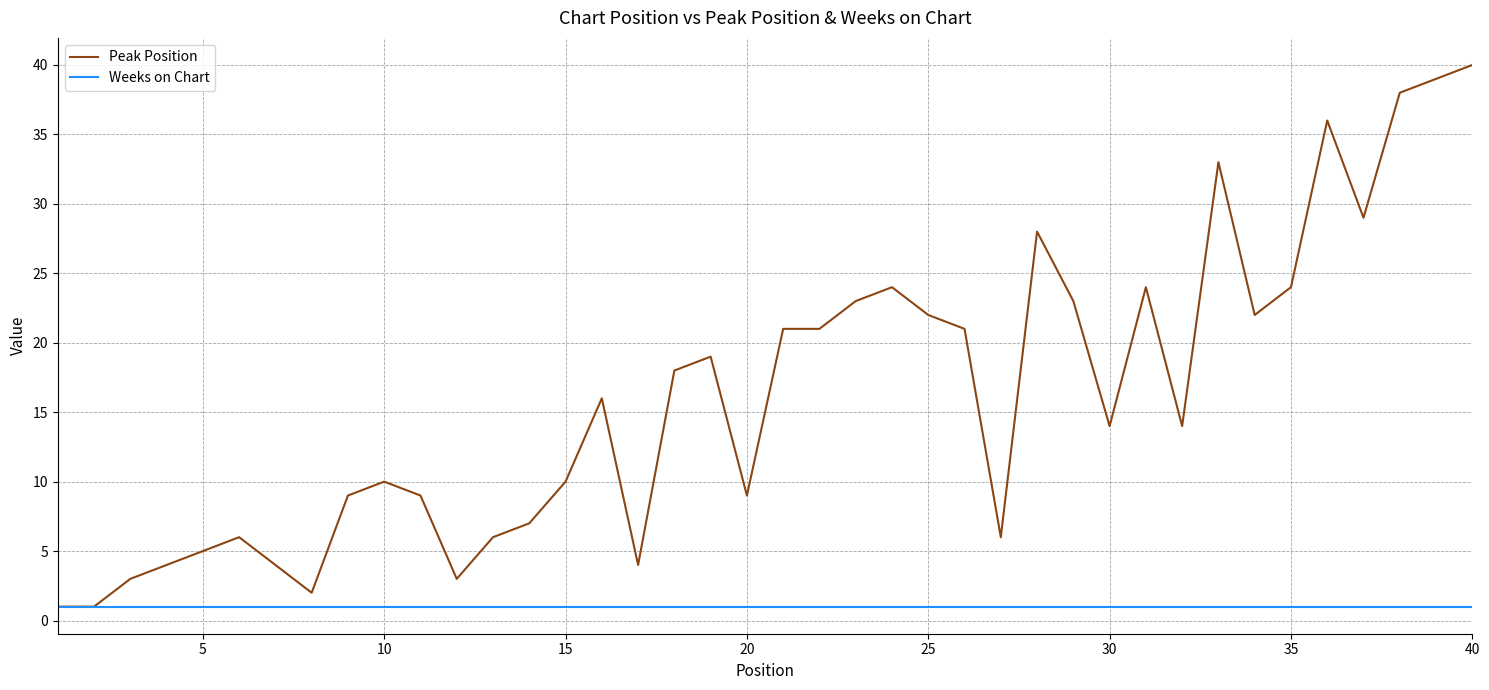

Rank the series by their average value, from lowest to highest.

Weeks on Chart, Peak Position